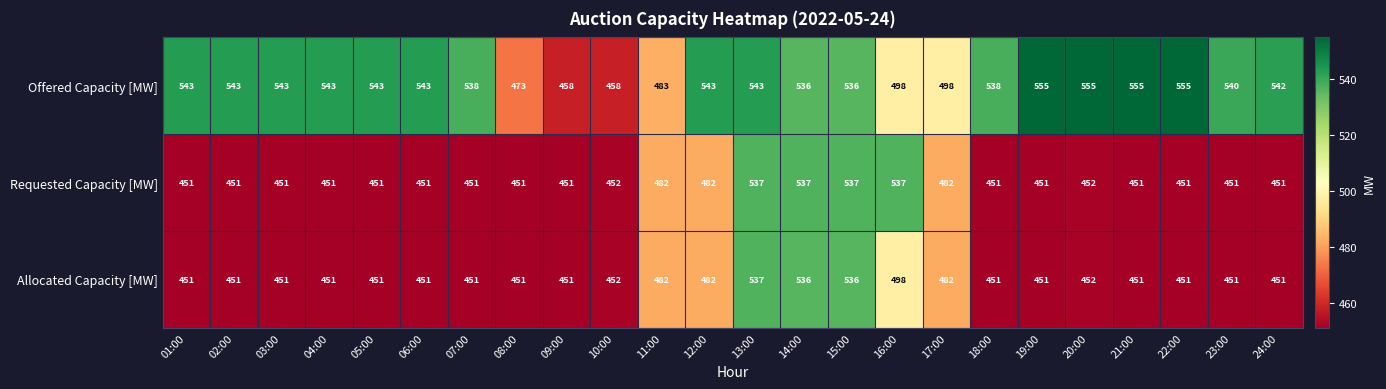

At which label does Allocated Capacity [MW] reach its peak?

13:00